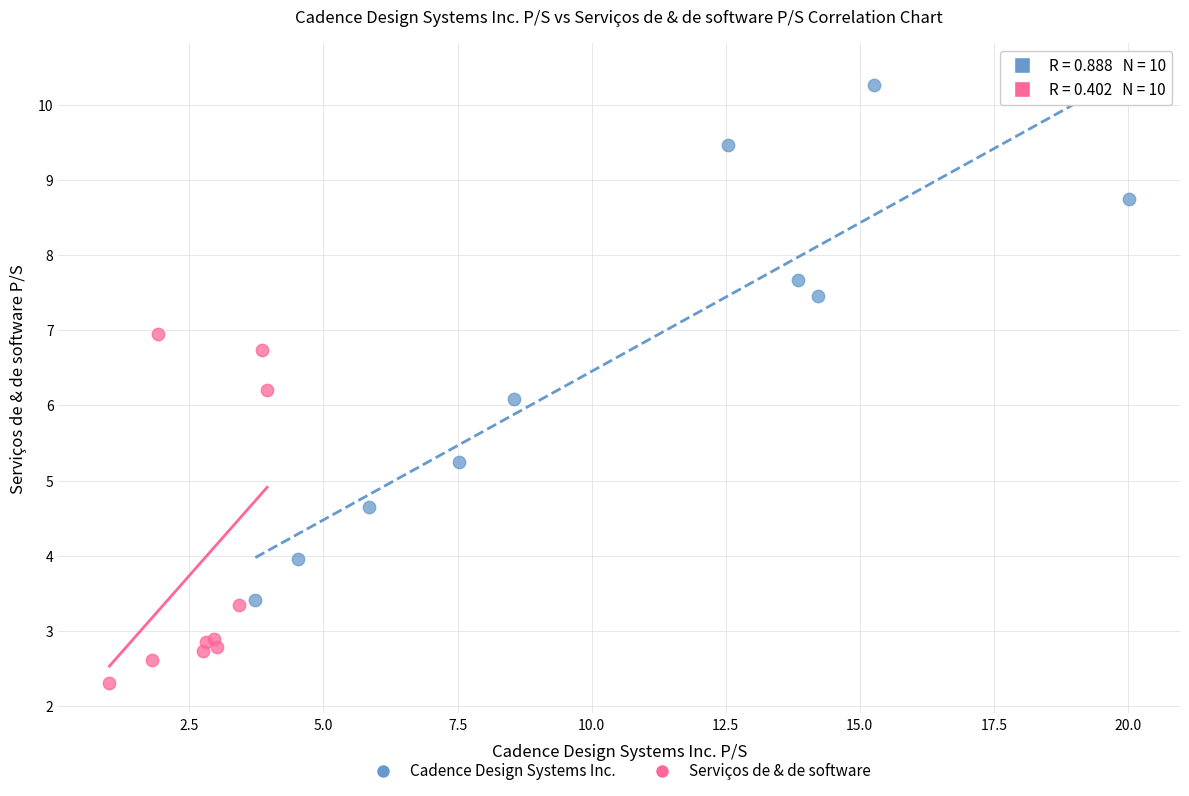

Which series has the largest Y range (max minus min)?

Cadence Design Systems Inc.